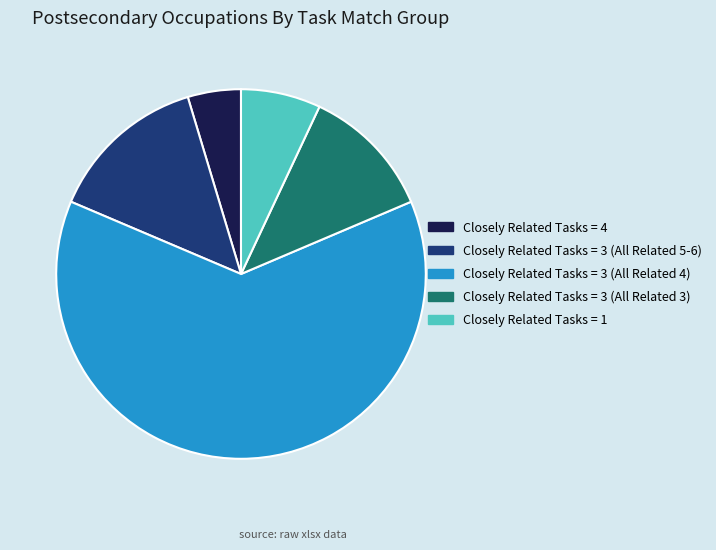

Rank the categories by value from highest to lowest.

Closely Related Tasks = 3 (All Related 4), Closely Related Tasks = 3 (All Related 5-6), Closely Related Tasks = 3 (All Related 3), Closely Related Tasks = 1, Closely Related Tasks = 4